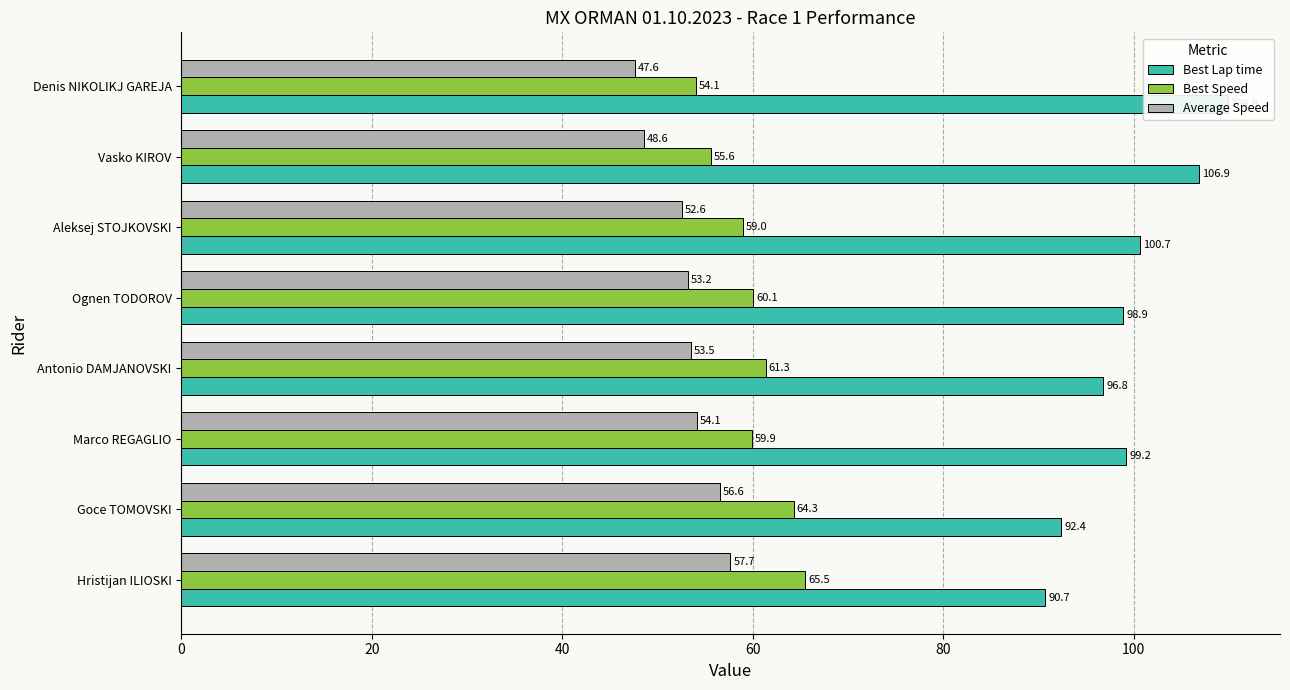

Between Goce TOMOVSKI and Antonio DAMJANOVSKI, which is larger?

Antonio DAMJANOVSKI